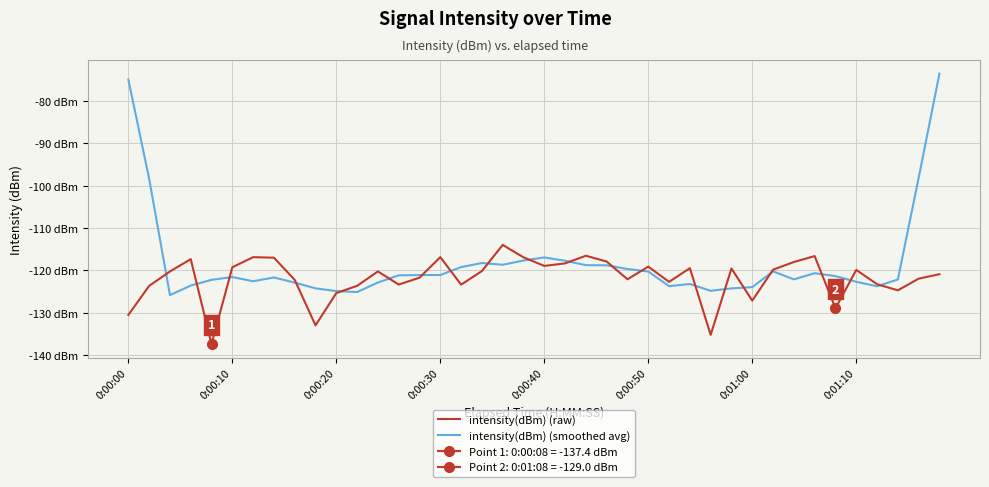

What is the maximum value for intensity(dBm) (raw)?

-114.0